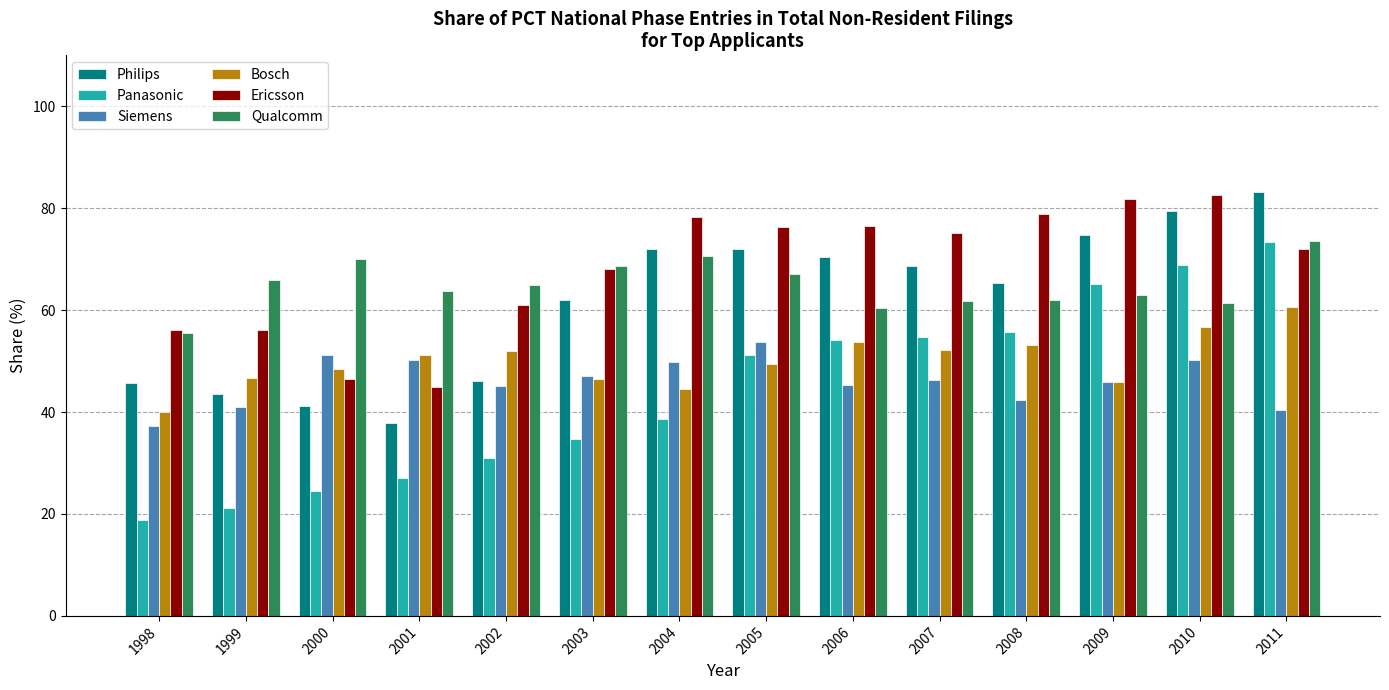

How many categories are shown in the chart?

14